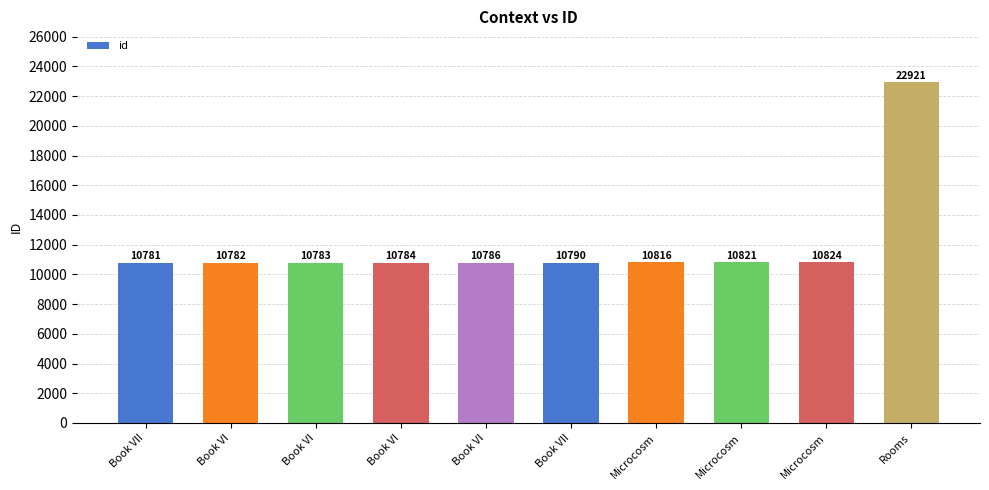

What is the value of the 6th bar from the left?

10781